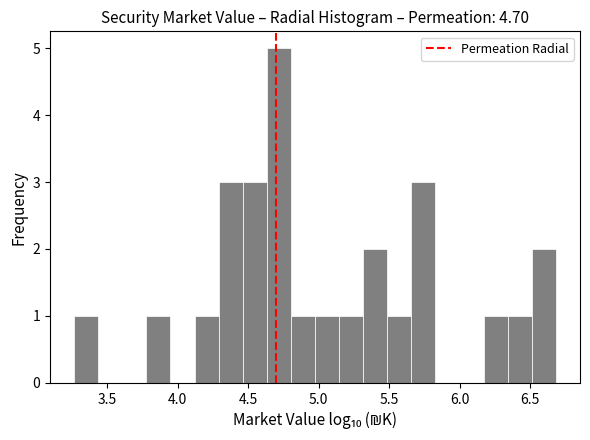

Read against the x-axis, roughly where is the centre of the tallest bar?

4.70